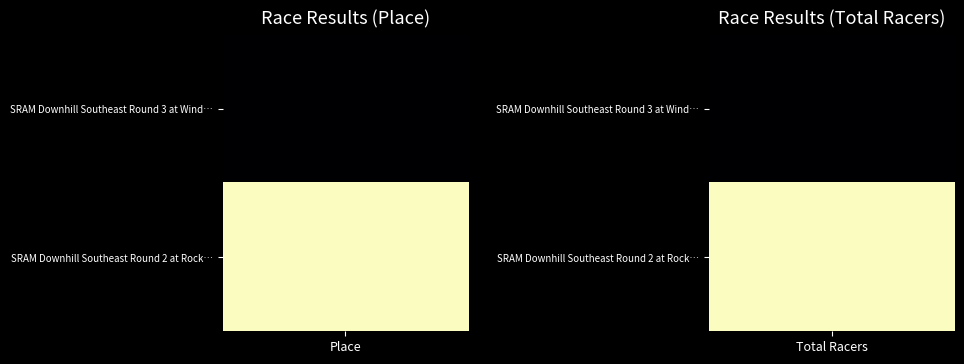

Which series has the largest total across all categories?

SRAM Downhill Southeast Round 2 at Rock…